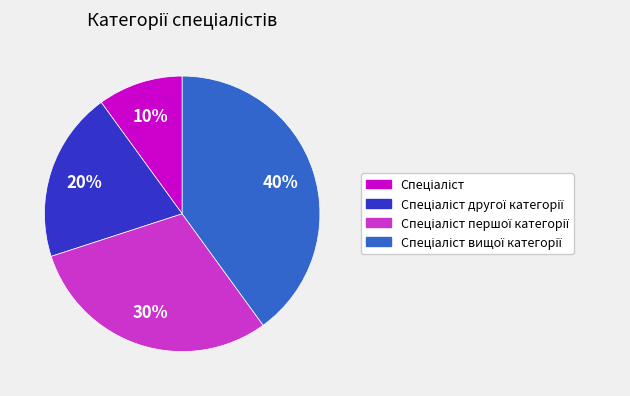

Does any single category account for the majority?

No